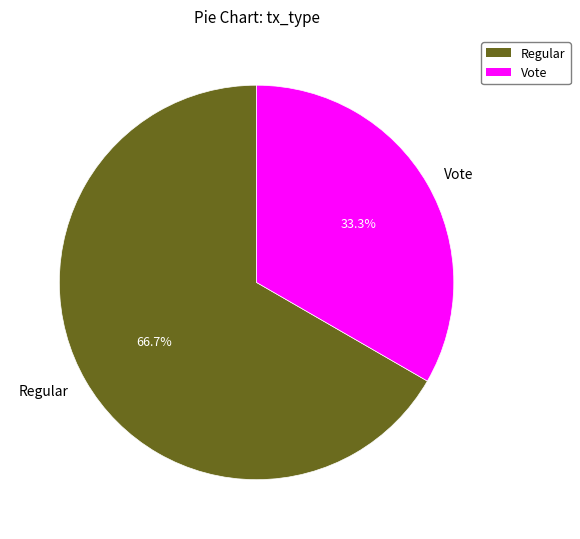

Approximately how many times larger is the value at Vote compared to Regular?

0.5